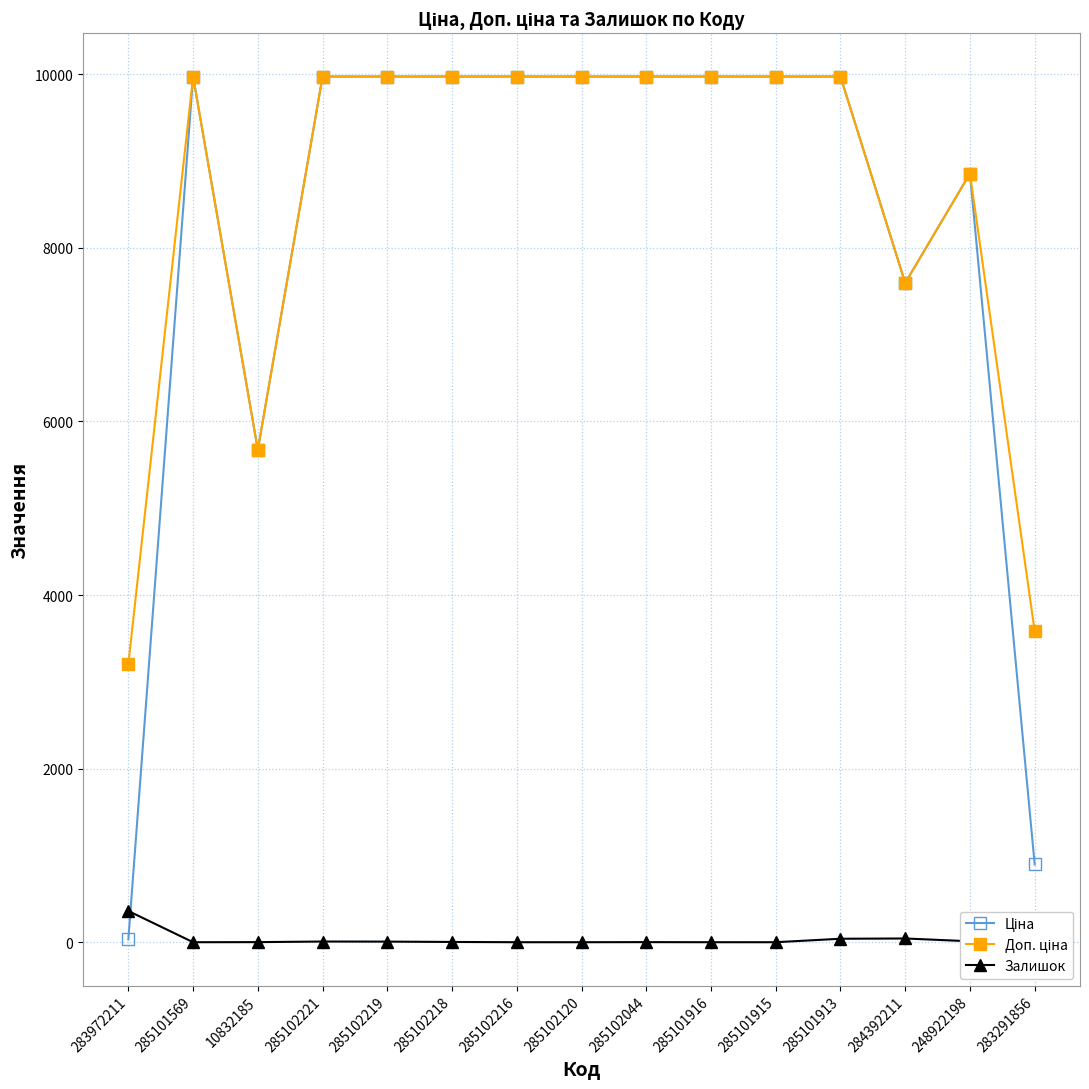

What is the maximum value shown in the chart?

9975.0